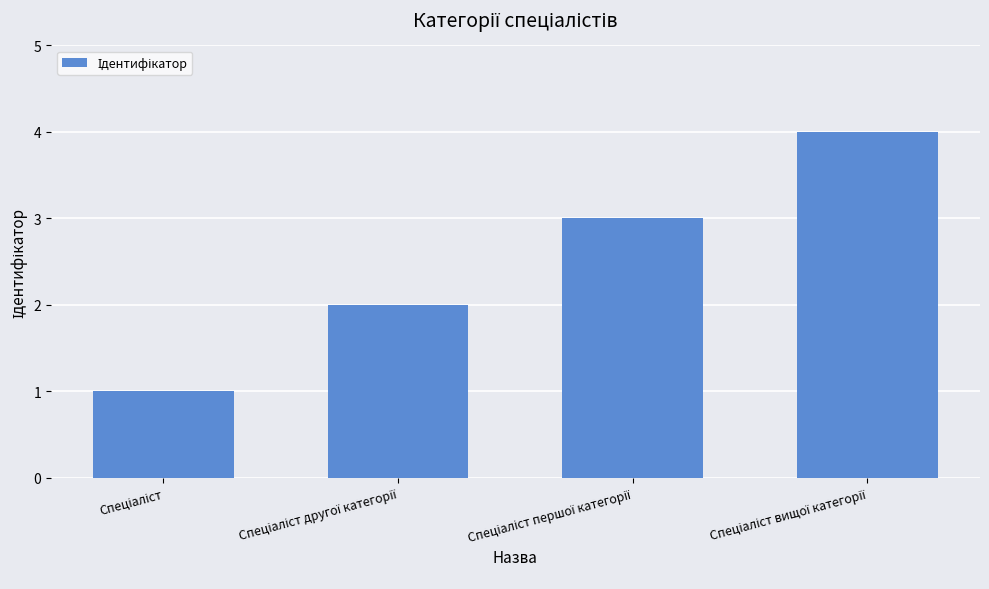

What is the greatest value displayed?

4